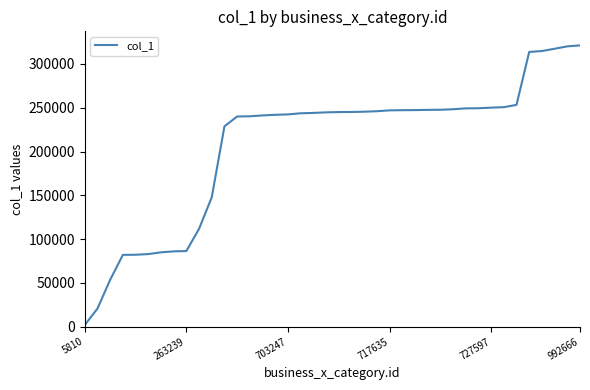

What is the maximum value shown in the chart?

321192